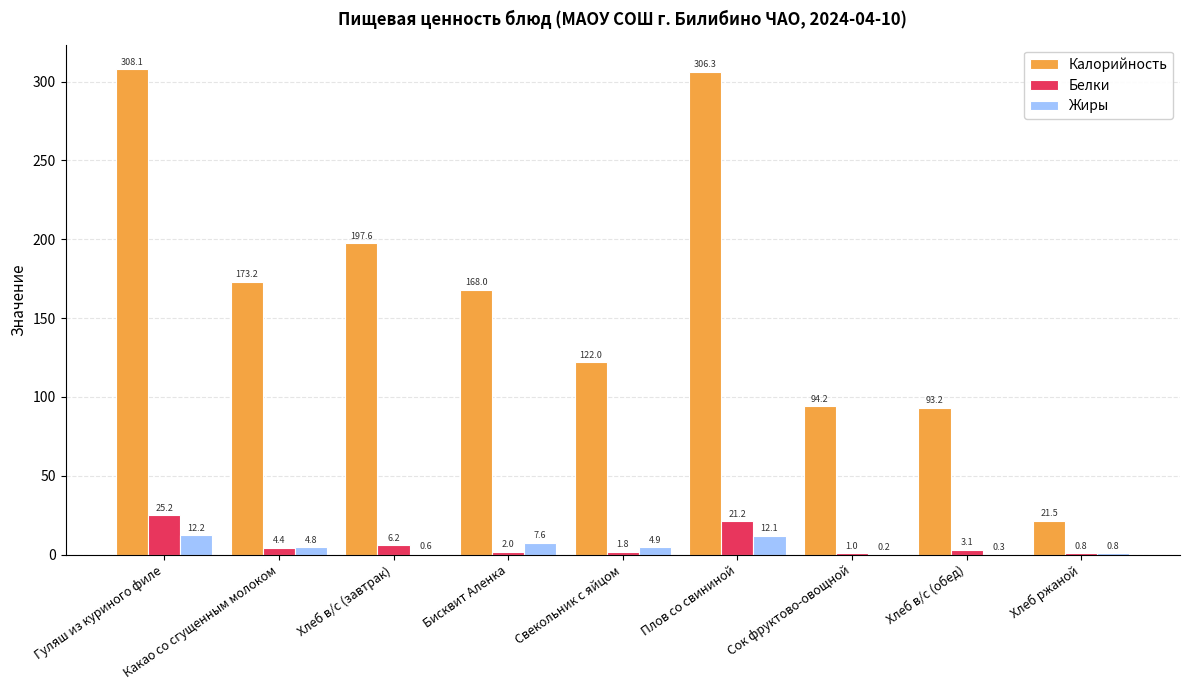

Which category has the highest value in the Белки series?

Гуляш из куриного филе